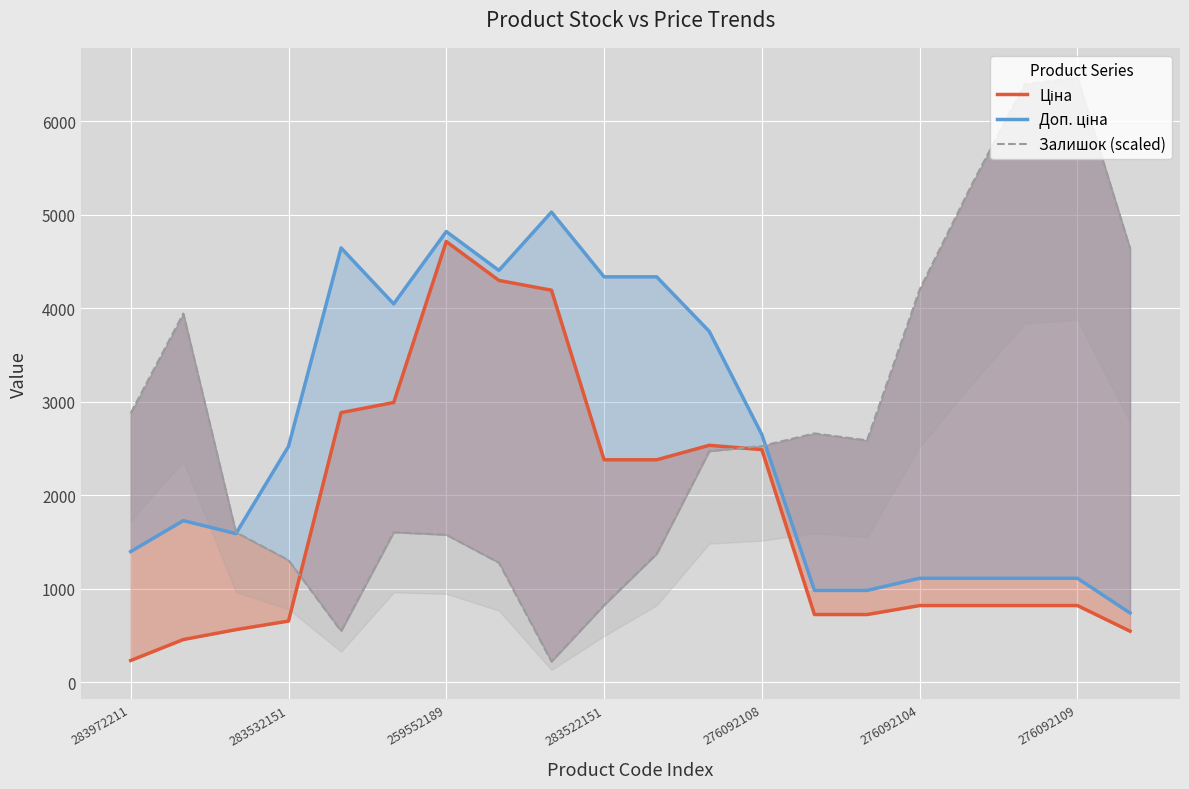

What is the spread (max minus min) of values at 8?

4805.9